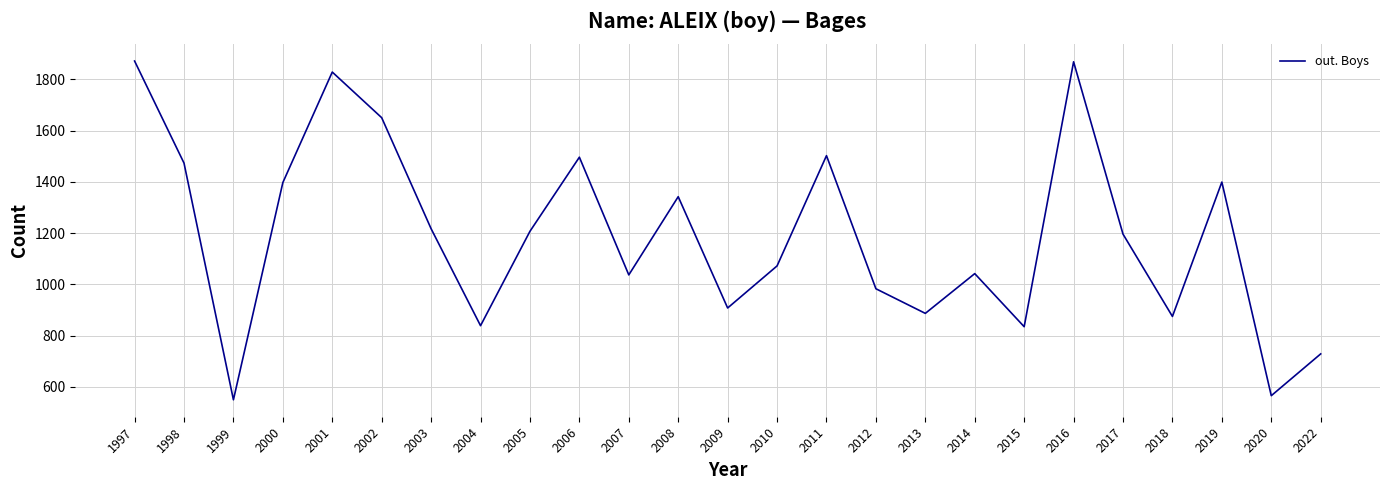

What is the maximum value shown in the chart?

1871